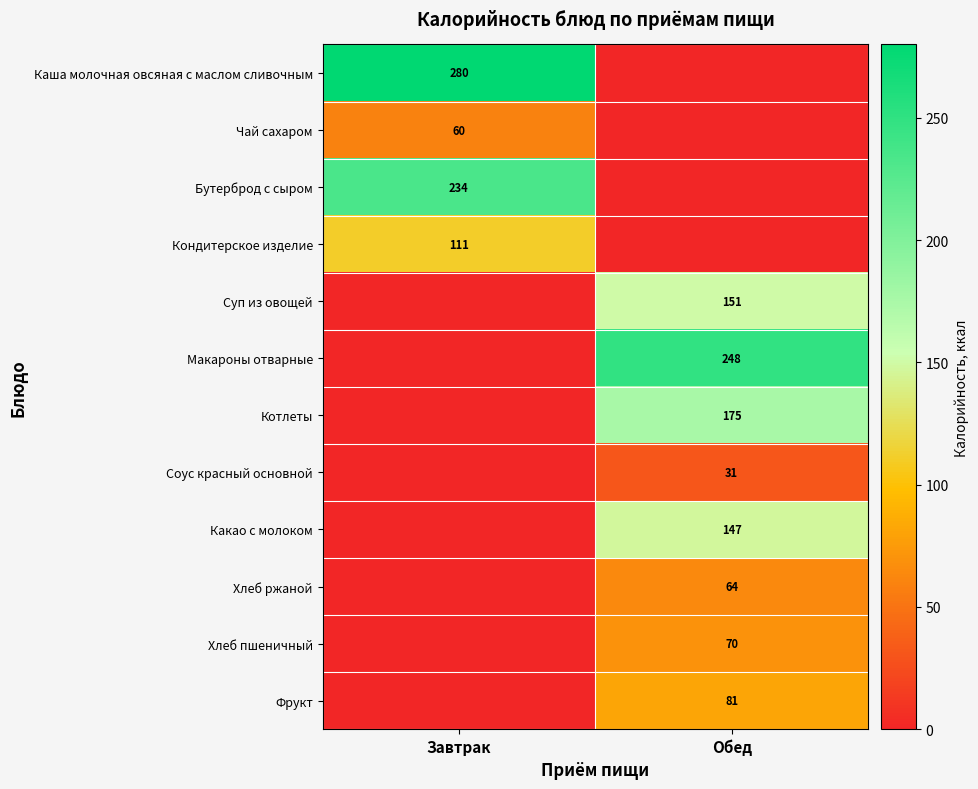

True or false: Хлеб ржаной has a value of 64 at Обед.

True